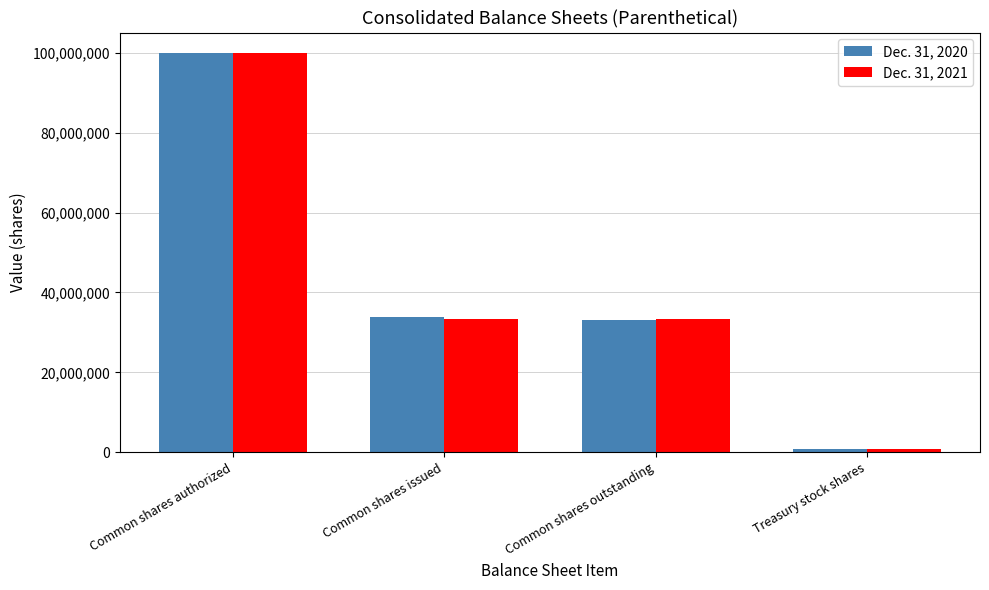

Is it true that Dec. 31, 2020 equals 33105284 at Common shares outstanding?

True